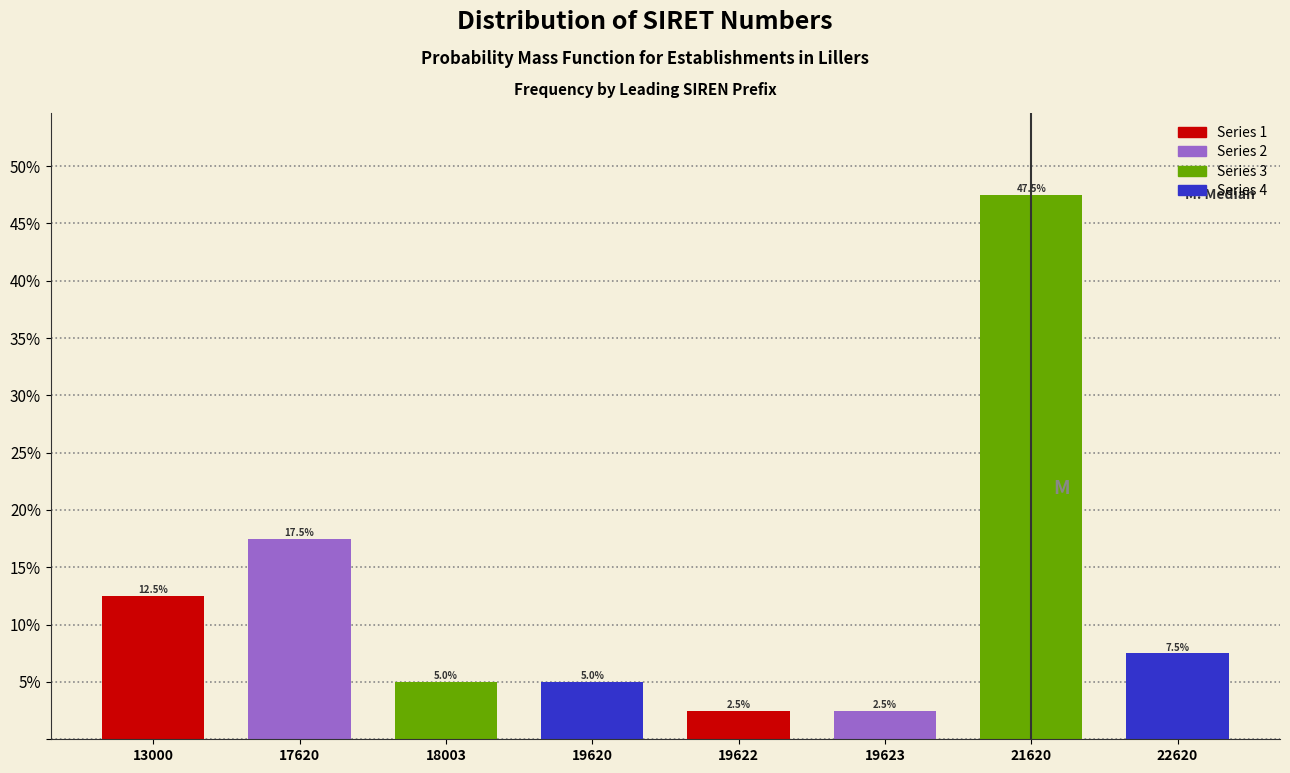

Reading left to right, extract all data points from this chart.

13000=12.5	17620=17.5	18003=5.0	19620=5.0	19622=2.5	19623=2.5	21620=47.5	22620=7.5